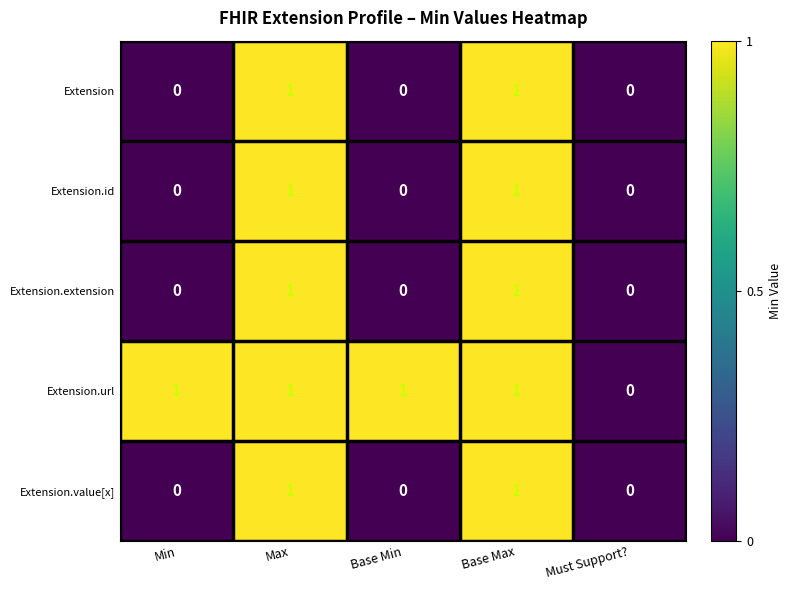

What is the sum of all Extension.url values?

4